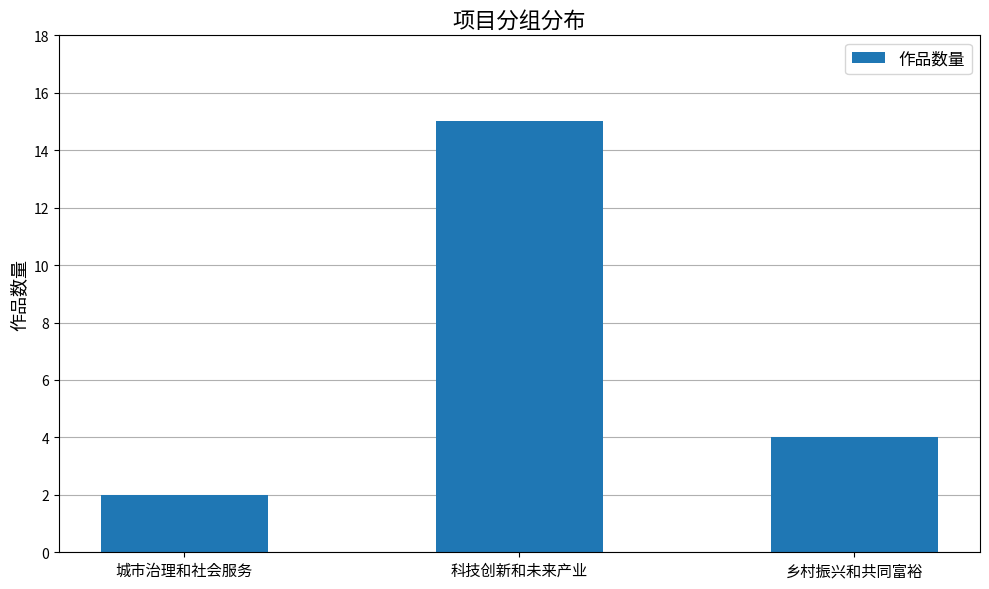

Reading right to left, transcribe all the data shown in this chart.

乡村振兴和共同富裕=4	科技创新和未来产业=15	城市治理和社会服务=2